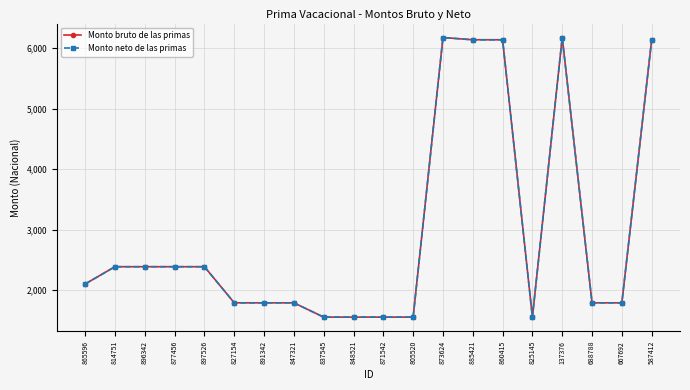

Which series changed the most between 877456 and 587412?

Monto bruto de las primas